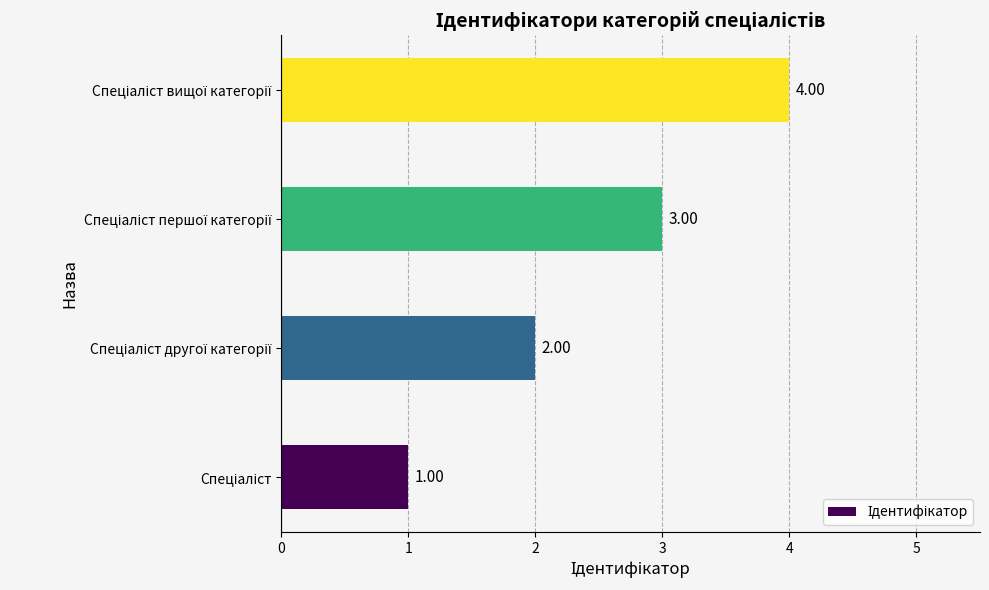

What is the sum of all values?

10